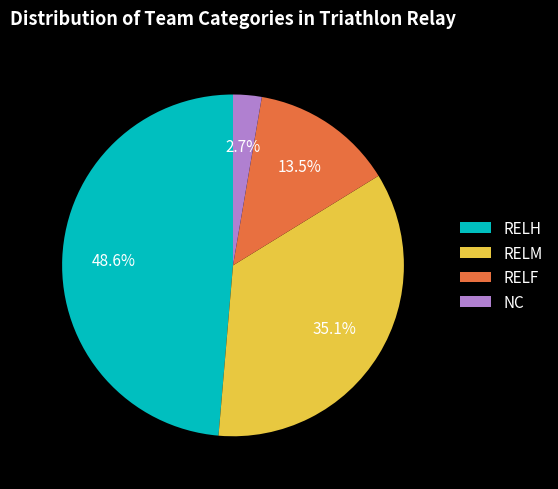

Which has a higher value, NC or RELM?

RELM